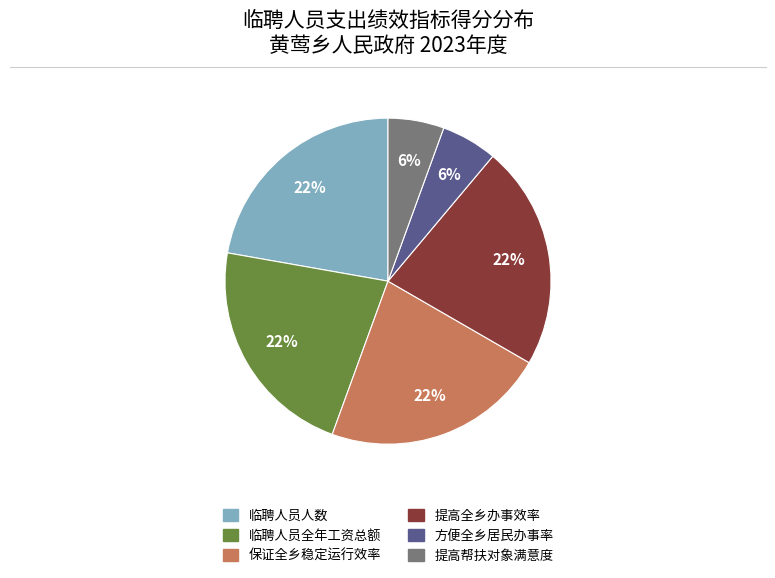

To the nearest percent, what is the combined percentage of 提高全乡办事效率 and 保证全乡稳定运行效率?

44%